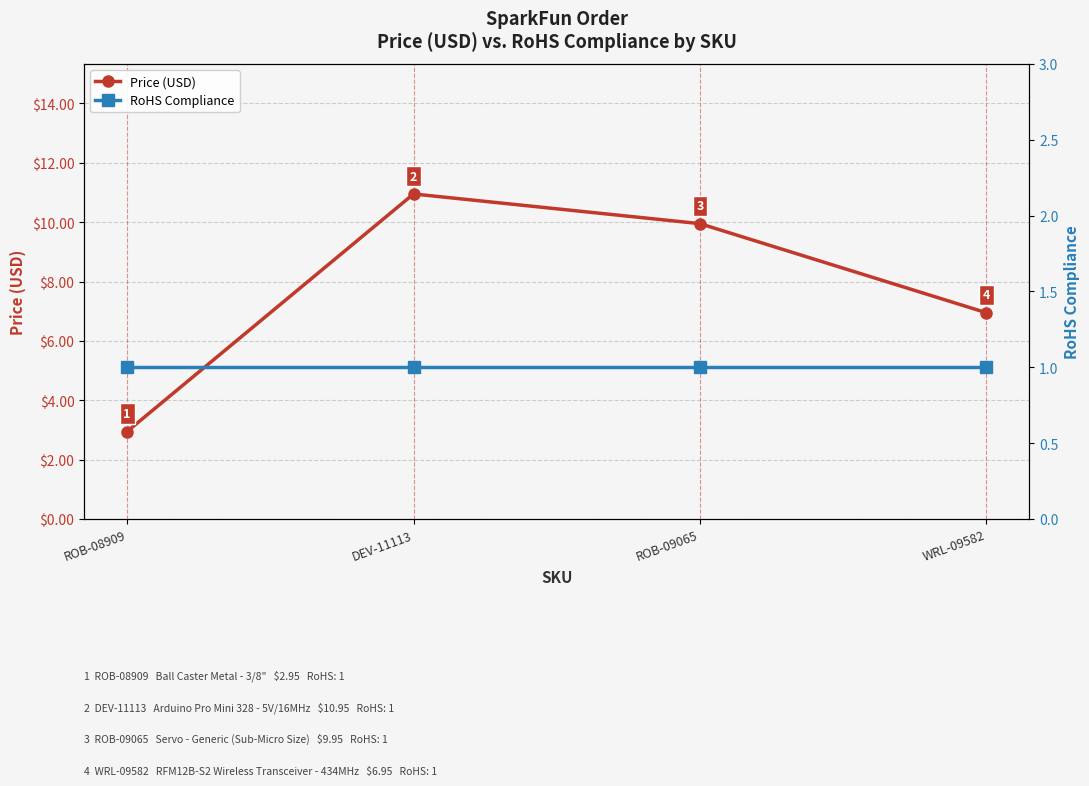

At WRL-09582, list the series in order from smallest to largest.

RoHS Compliance, Price (USD)